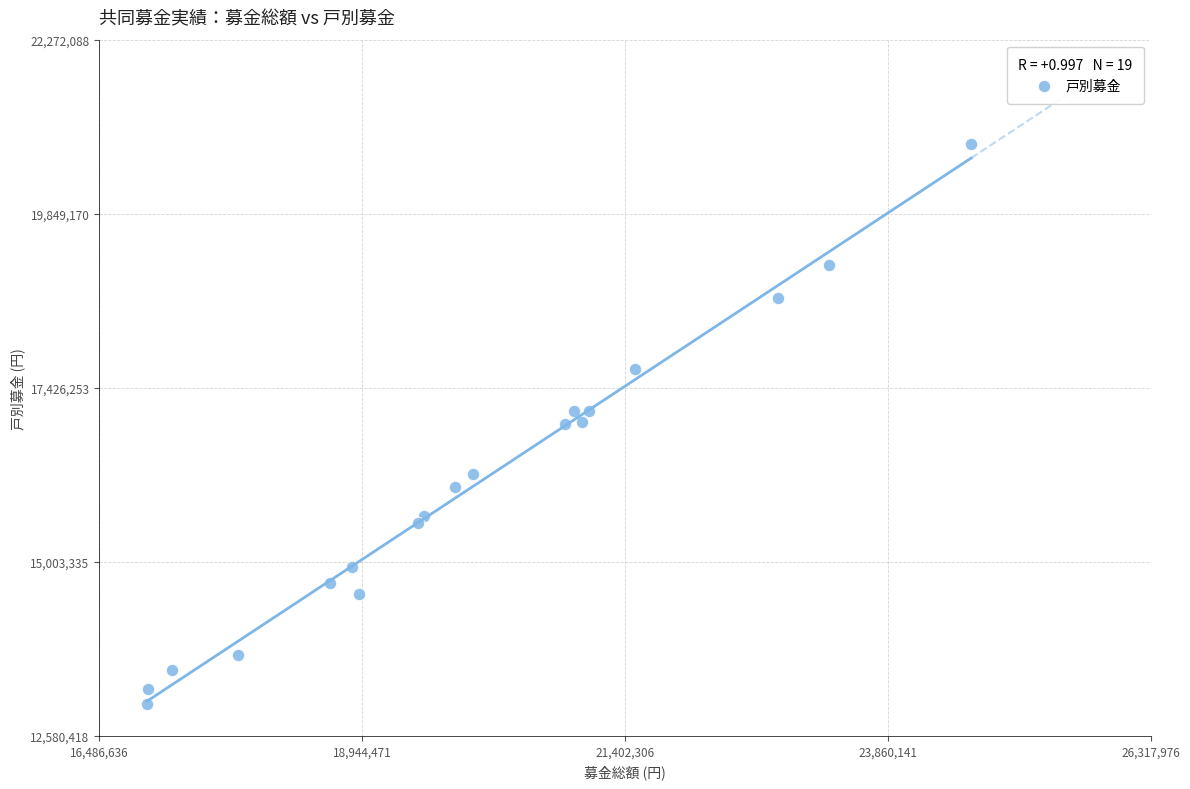

What is the range of Y values (max minus min)?

7794355